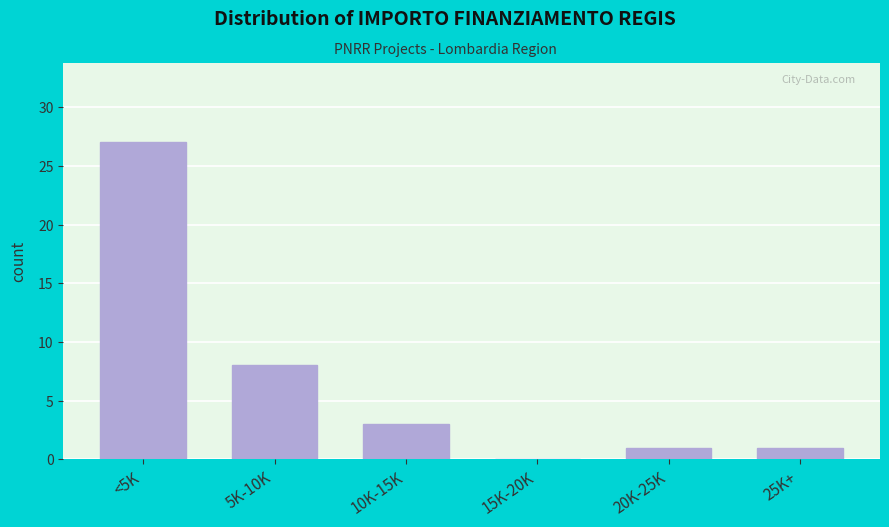

Reading left to right, transcribe all the data shown in this chart.

<5K=27	5K-10K=8	10K-15K=3	15K-20K=0	20K-25K=1	25K+=1